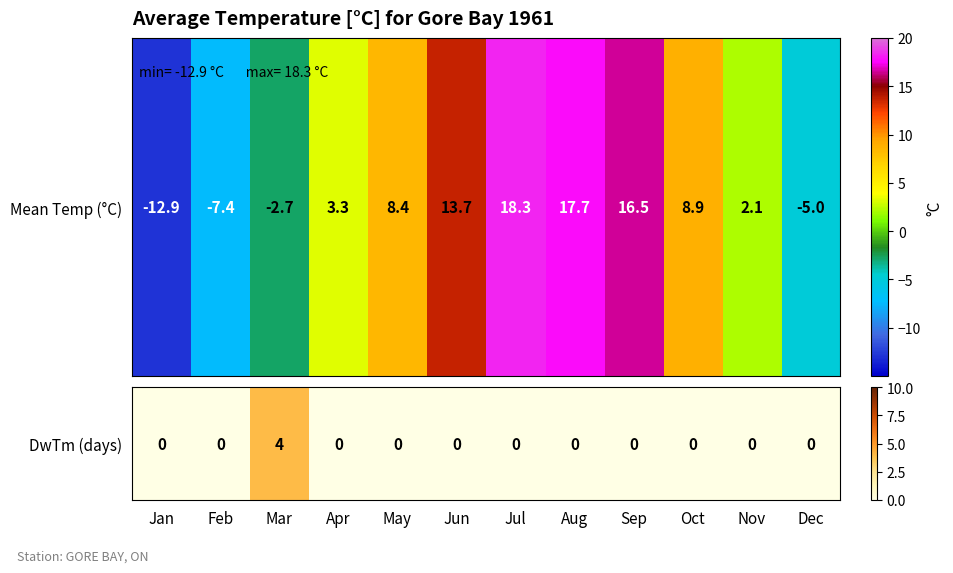

How many series are shown in this chart?

1